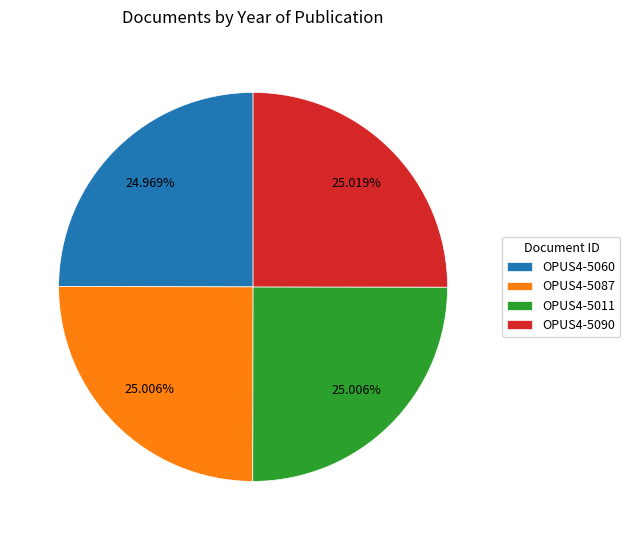

Is the sum of OPUS4-5087 and OPUS4-5011 greater than half?

Yes